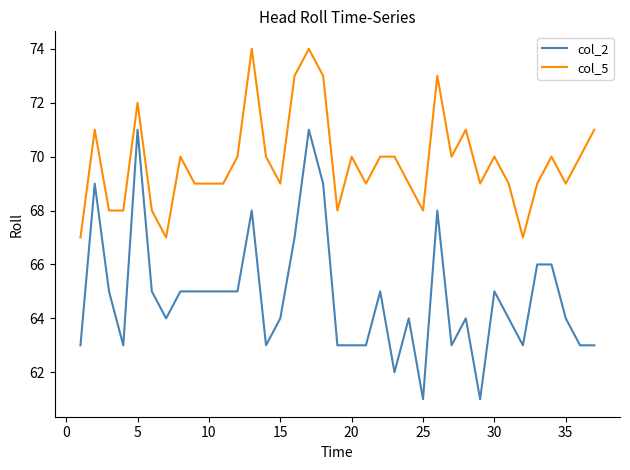

Which series has the largest total across all categories?

col_5